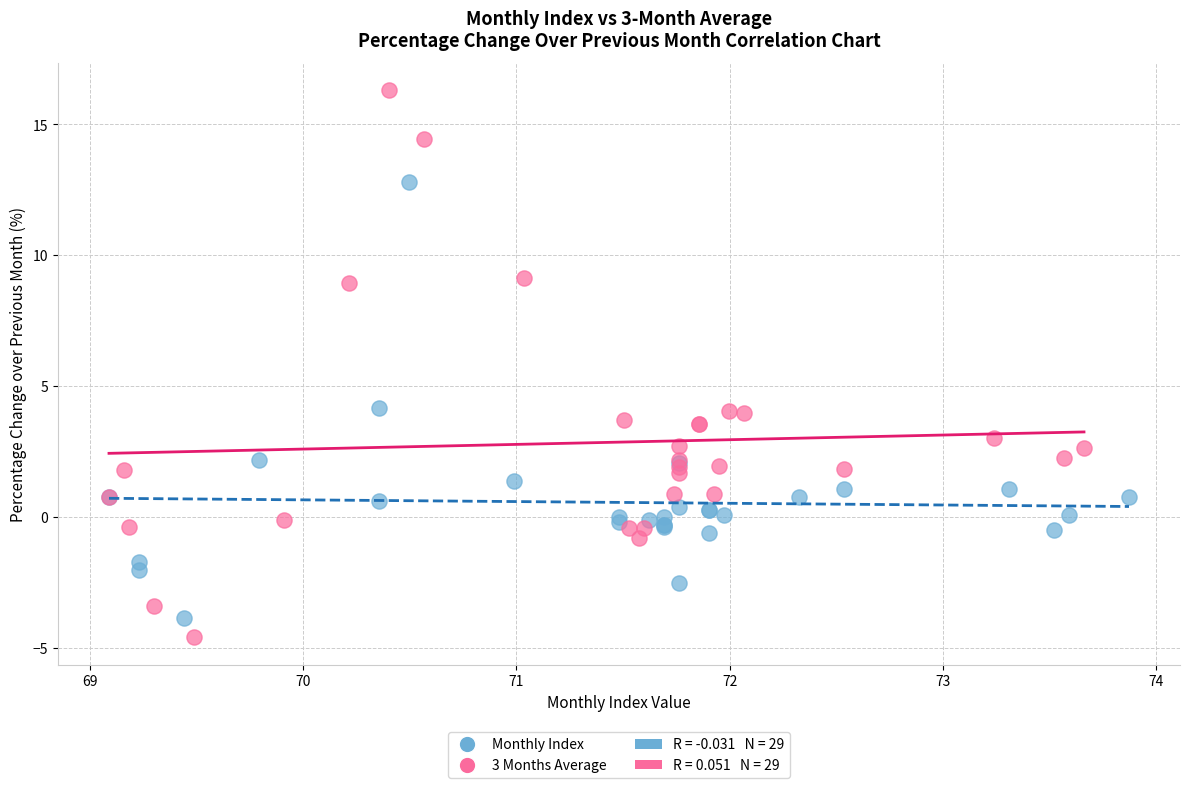

Which series reaches the maximum Y coordinate?

3 Months Average